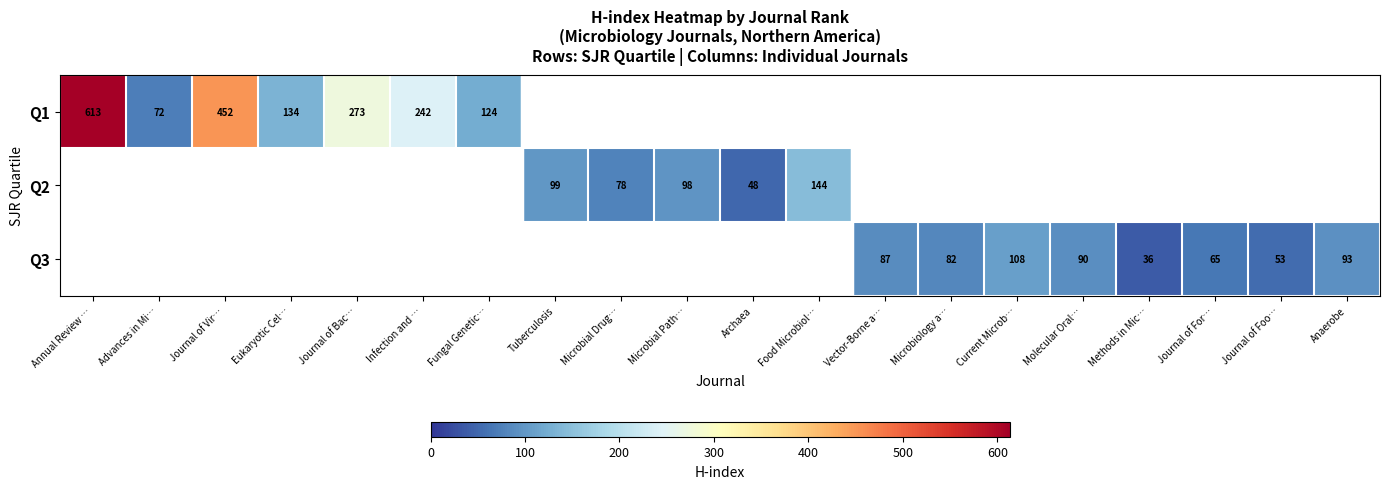

Is it true that Q1 equals 452 at Journal of Vir…?

True